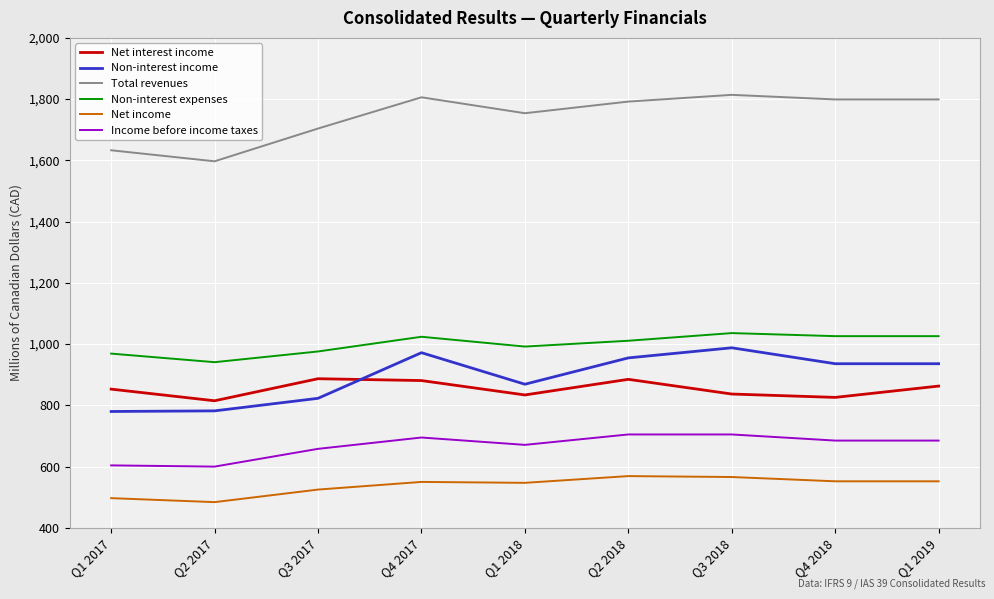

At Q4 2018, list the series in order from smallest to largest.

Net income, Income before income taxes, Net interest income, Non-interest income, Non-interest expenses, Total revenues